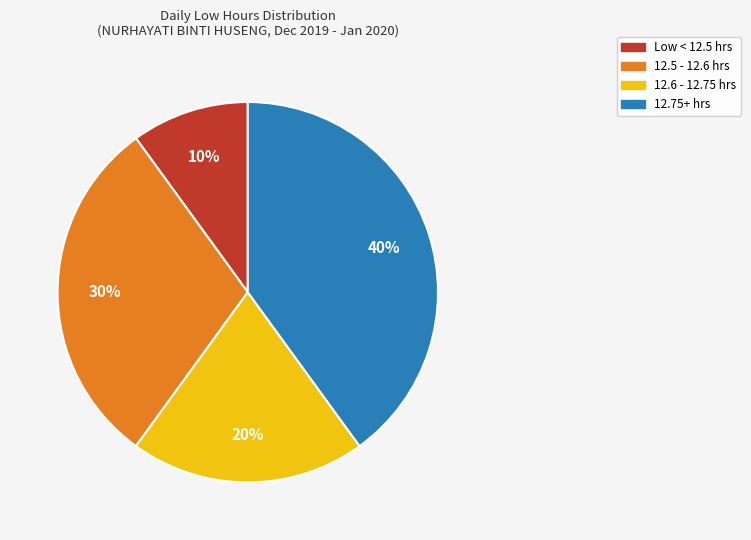

To the nearest percent, what is the average slice percentage?

25%